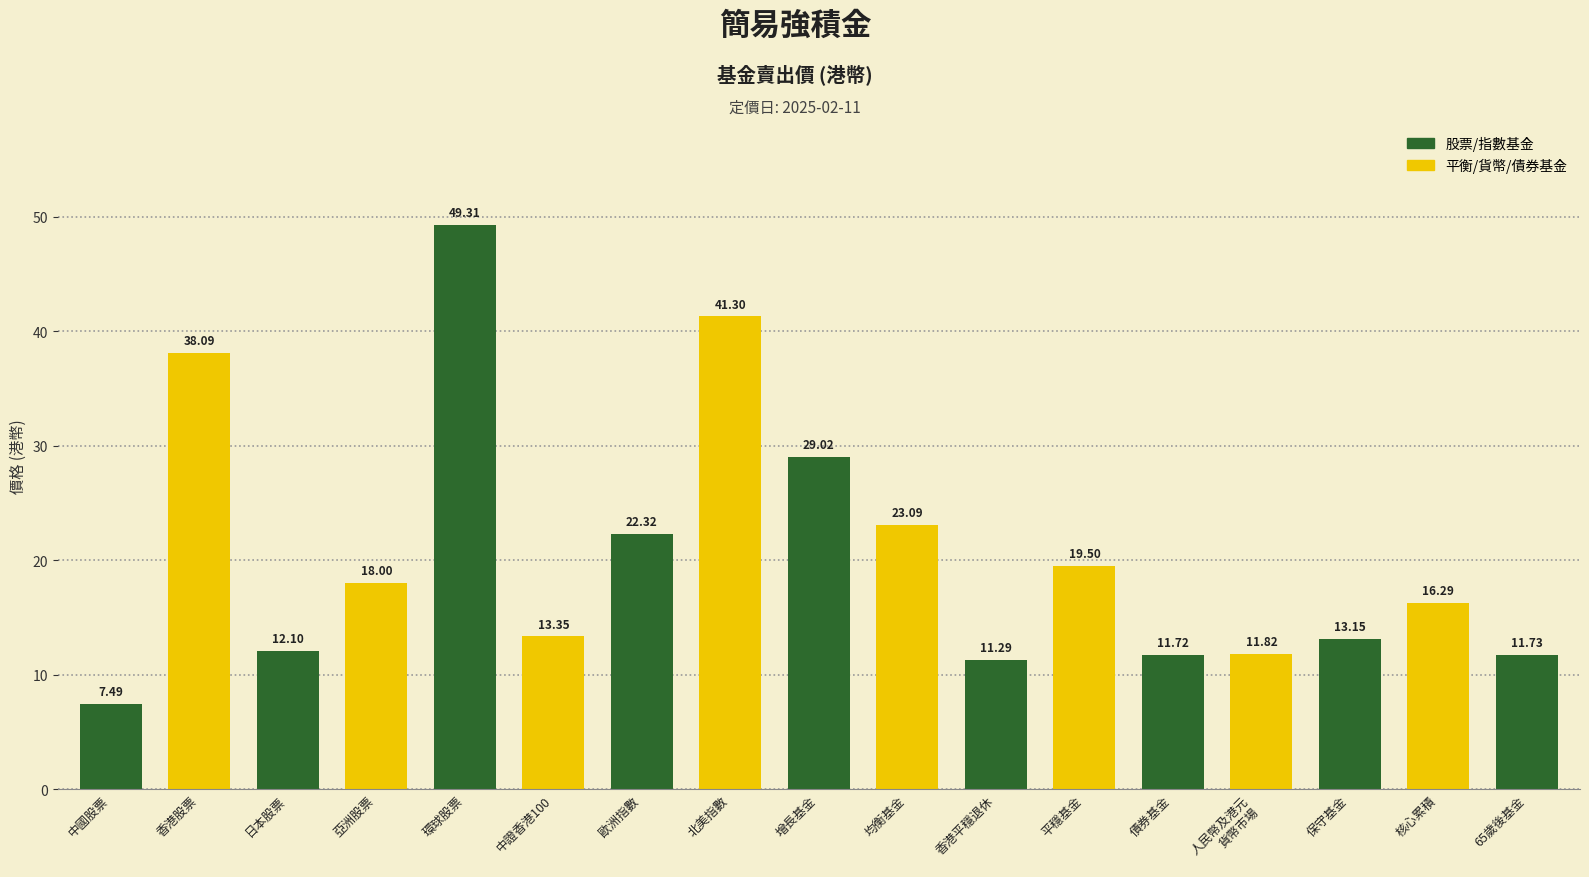

What is the value of the 13th bar from the left?

11.7